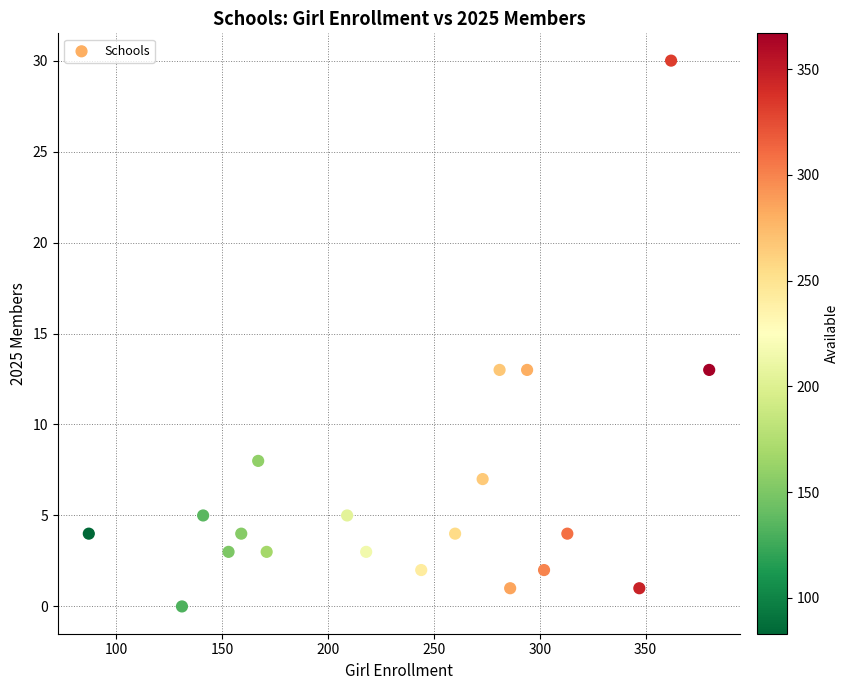

What is the range of X values (max minus min)?

293